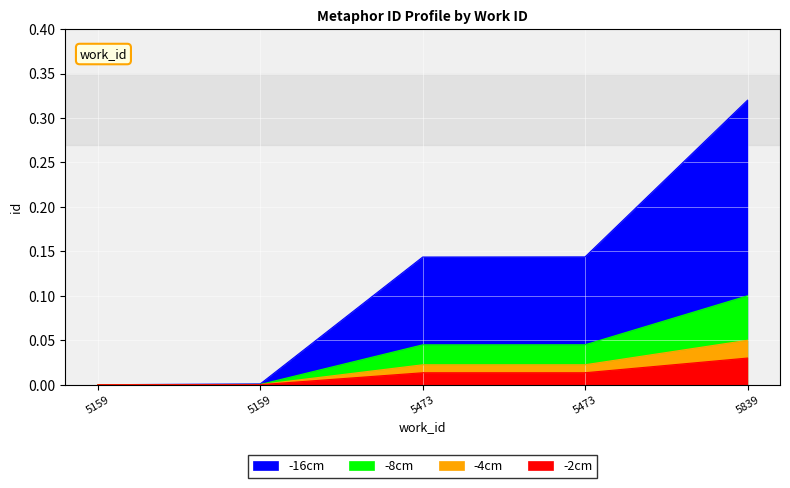

Which category has the highest value in the -8cm series?

5839